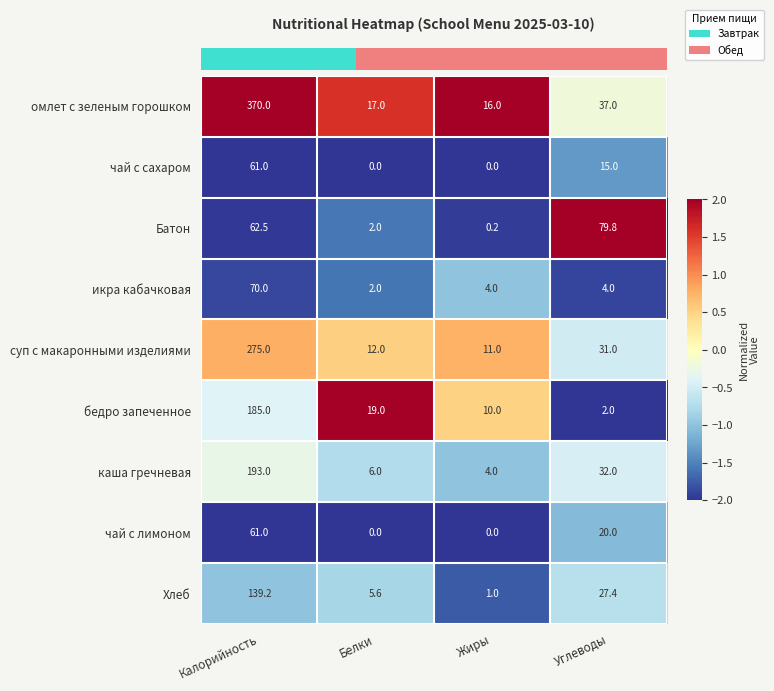

Which series changed the most between Белки and Углеводы?

Батон